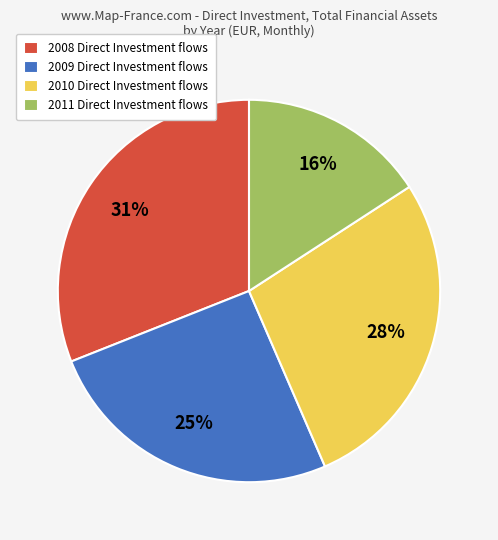

Which has a higher value, 2010 Direct Investment flows or 2009 Direct Investment flows?

2010 Direct Investment flows